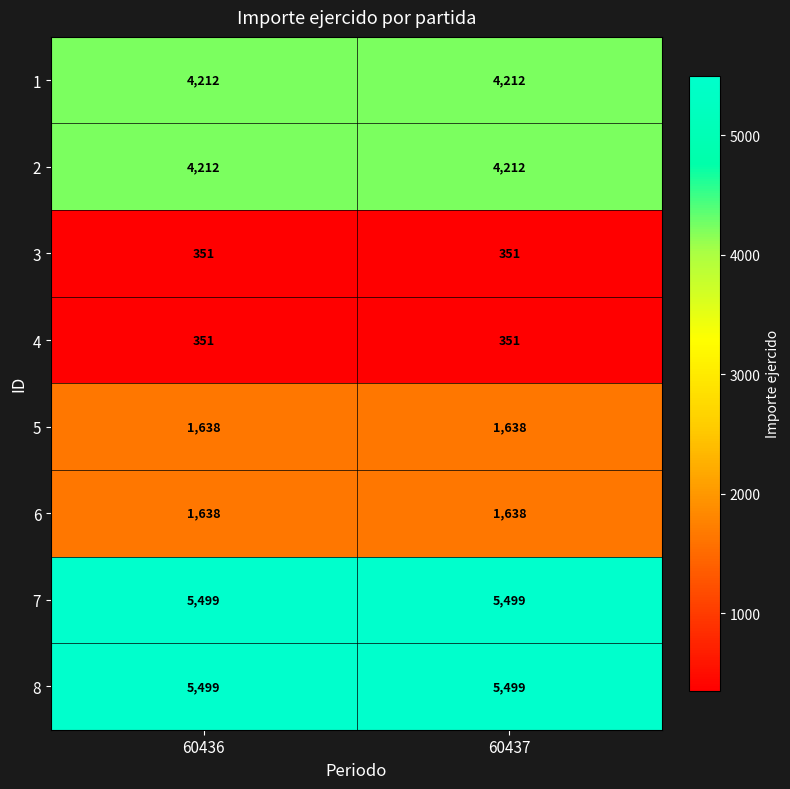

Read the 7 value at 60437.

5499